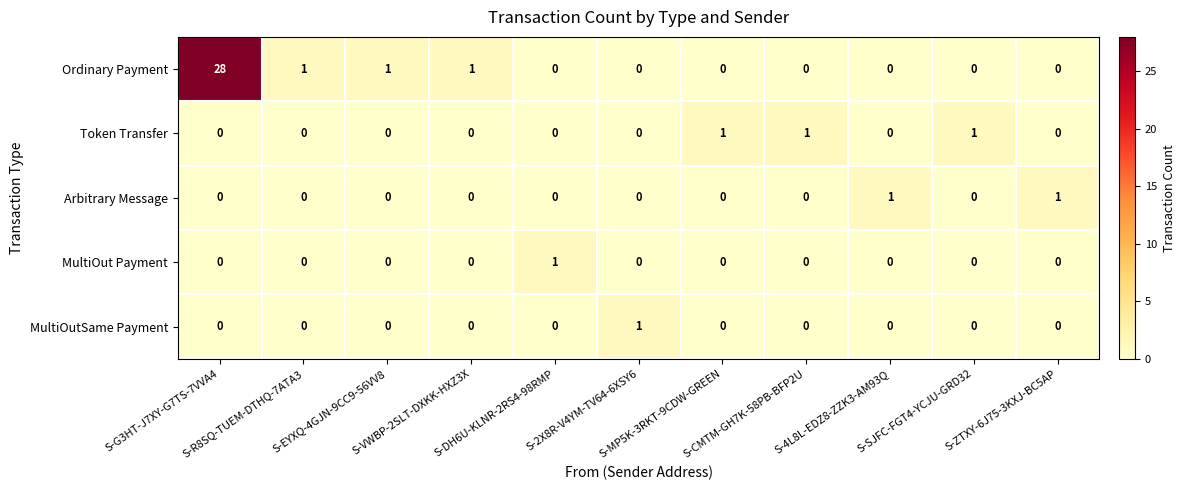

What is the average value of the Ordinary Payment series?

3